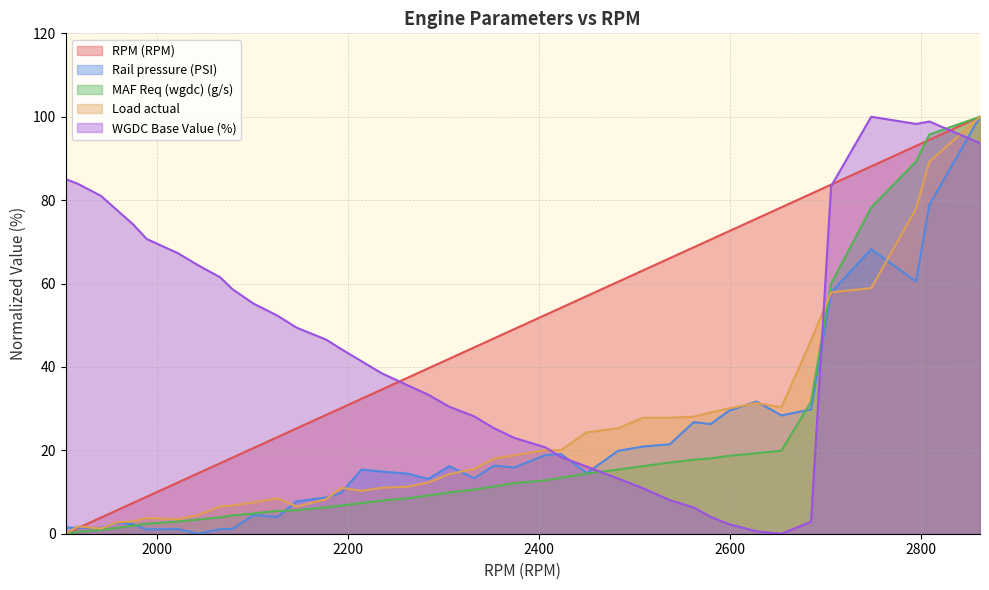

Reading right to left, extract all data points from this chart.

RPM (RPM): 2862=100.0	2809=94.5	2795=93.0	2748=88.1	2706=83.7	2685=81.5	2654=78.3	2628=75.6	2599=72.5	2580=70.6	2562=68.7	2537=66.1	2509=63.2	2483=60.4	2450=57.0	2423=54.2	2407=52.5	2374=49.1	2353=46.9	2332=44.7	2306=42.0	2284=39.7	2262=37.4	2235=34.6	2214=32.4	2193=30.2	2177=28.5	2146=25.3	2126=23.2	2101=20.6	2079=18.3	2066=16.9	2043=14.5	2022=12.3	1989=8.9	1975=7.4	1958=5.6	1941=3.9	1917=1.4	1904=0.0
Rail pressure (PSI): 2862=100.0	2809=78.9	2795=60.5	2748=68.2	2706=57.8	2685=29.8	2654=28.4	2628=31.7	2599=29.5	2580=26.3	2562=26.8	2537=21.5	2509=20.9	2483=19.9	2450=14.6	2423=19.1	2407=18.9	2374=15.9	2353=16.3	2332=13.3	2306=16.2	2284=13.1	2262=14.4	2235=14.9	2214=15.4	2193=9.8	2177=8.7	2146=7.8	2126=4.0	2101=4.5	2079=1.2	2066=1.1	2043=0.0	2022=1.1	1989=1.0	1975=2.3	1958=2.7	1941=1.4	1917=1.4	1904=1.5
MAF Req (wgdc) (g/s): 2862=100.0	2809=95.8	2795=89.3	2748=78.2	2706=59.9	2685=31.7	2654=19.9	2628=19.3	2599=18.7	2580=18.1	2562=17.8	2537=17.1	2509=16.2	2483=15.4	2450=14.4	2423=13.4	2407=12.8	2374=12.1	2353=11.4	2332=10.6	2306=9.9	2284=9.2	2262=8.5	2235=8.0	2214=7.3	2193=6.8	2177=6.3	2146=5.6	2126=5.5	2101=4.9	2079=4.4	2066=3.9	2043=3.4	2022=2.9	1989=2.4	1975=1.9	1958=1.4	1941=0.9	1917=0.5	1904=0.0
Load actual: 2862=100.0	2809=89.2	2795=77.9	2748=58.9	2706=57.9	2685=46.4	2654=30.3	2628=31.3	2599=30.1	2580=29.1	2562=28.1	2537=27.8	2509=27.8	2483=25.3	2450=24.3	2423=20.1	2407=20.1	2374=18.8	2353=18.0	2332=15.5	2306=14.3	2284=12.3	2262=11.3	2235=11.0	2214=10.3	2193=11.0	2177=8.3	2146=6.5	2126=8.5	2101=7.5	2079=6.8	2066=6.5	2043=4.5	2022=3.5	1989=3.8	1975=3.0	1958=2.8	1941=1.3	1917=1.8	1904=0.0
WGDC Base Value (%): 2862=93.7	2809=98.9	2795=98.3	2748=100.0	2706=83.3	2685=2.9	2654=0.0	2628=0.6	2599=2.3	2580=4.0	2562=6.3	2537=8.0	2509=10.9	2483=13.2	2450=16.1	2423=18.4	2407=20.7	2374=23.0	2353=25.3	2332=28.2	2306=30.5	2284=33.3	2262=35.6	2235=38.5	2214=41.4	2193=44.3	2177=46.6	2146=49.4	2126=52.3	2101=55.2	2079=58.6	2066=61.5	2043=64.4	2022=67.2	1989=70.7	1975=74.1	1958=77.6	1941=81.0	1917=83.9	1904=85.1